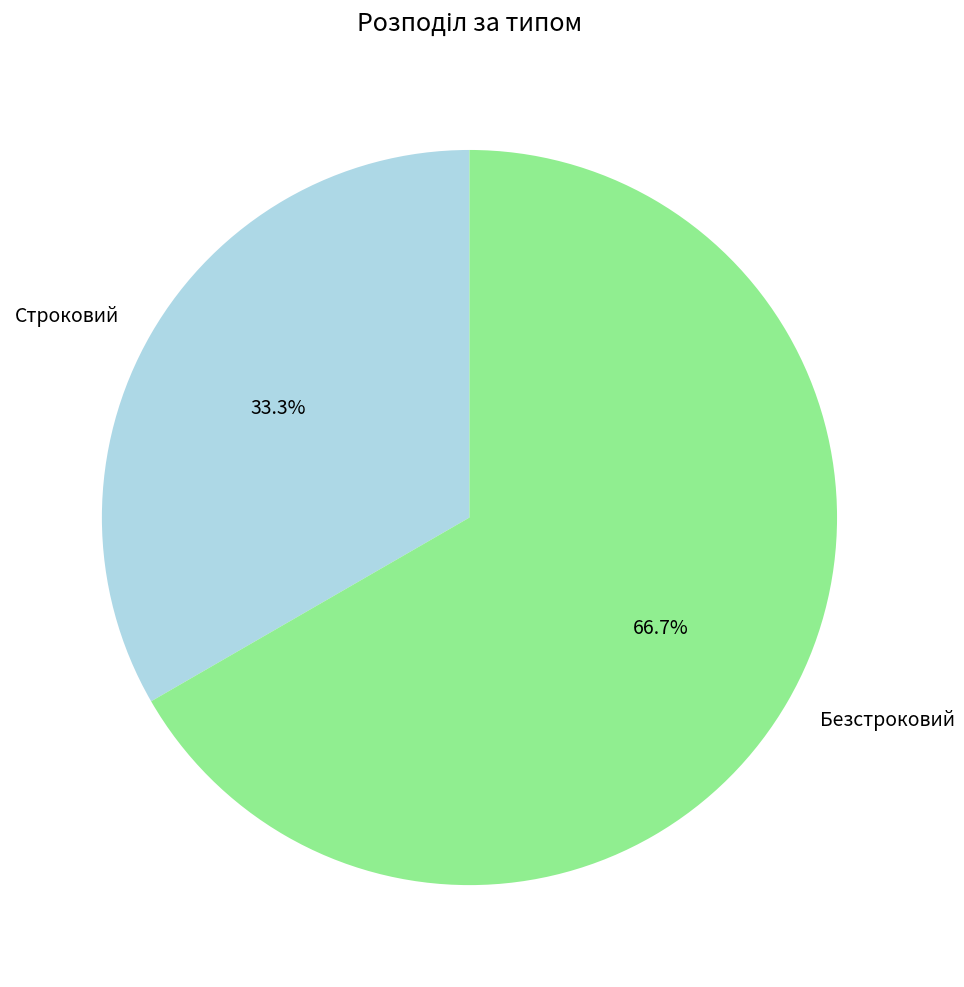

To the nearest percent, what portion does Безстроковий represent?

67%